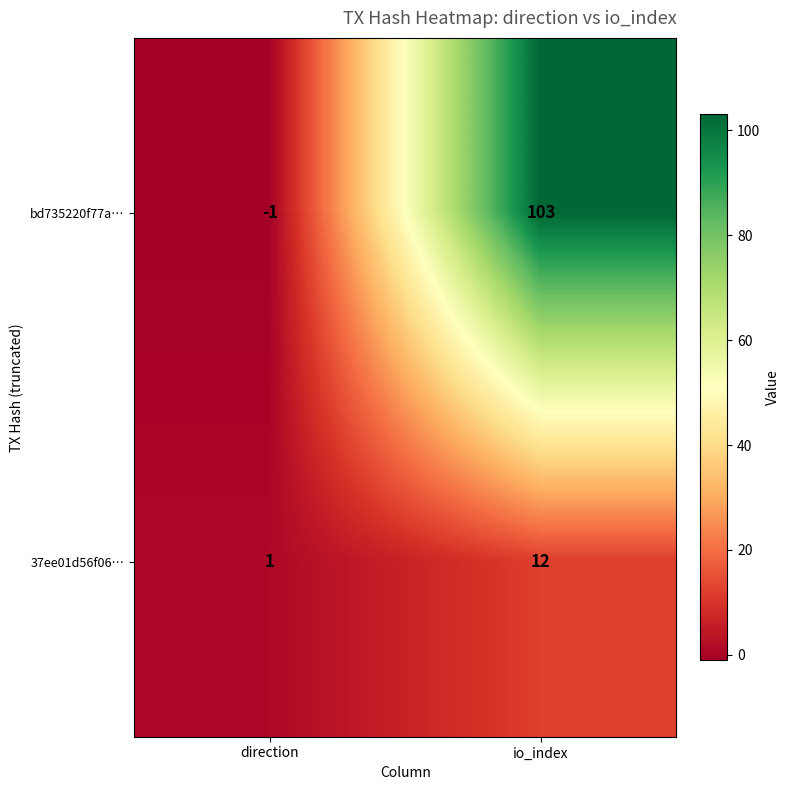

Read the 37ee01d56f06… value at io_index, to the nearest 5.

10